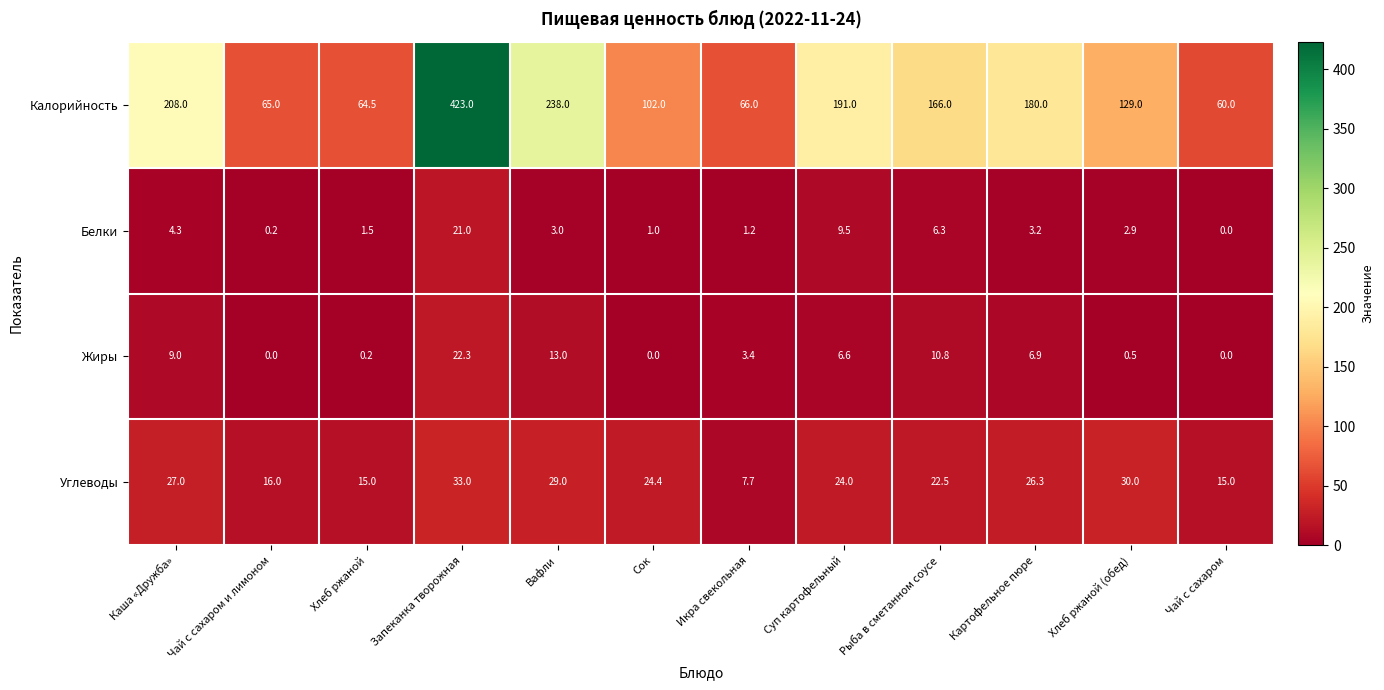

Which series has the largest range (max minus min)?

Калорийность